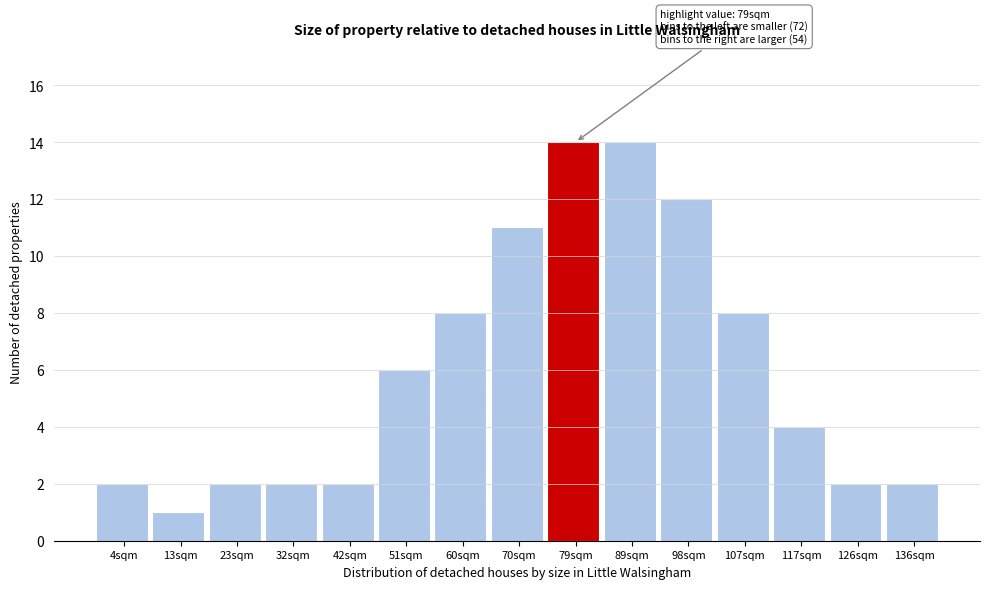

Reading left to right, what are all the values shown in this chart?

2	1	2	2	2	6	8	11	14	14	12	8	4	2	2